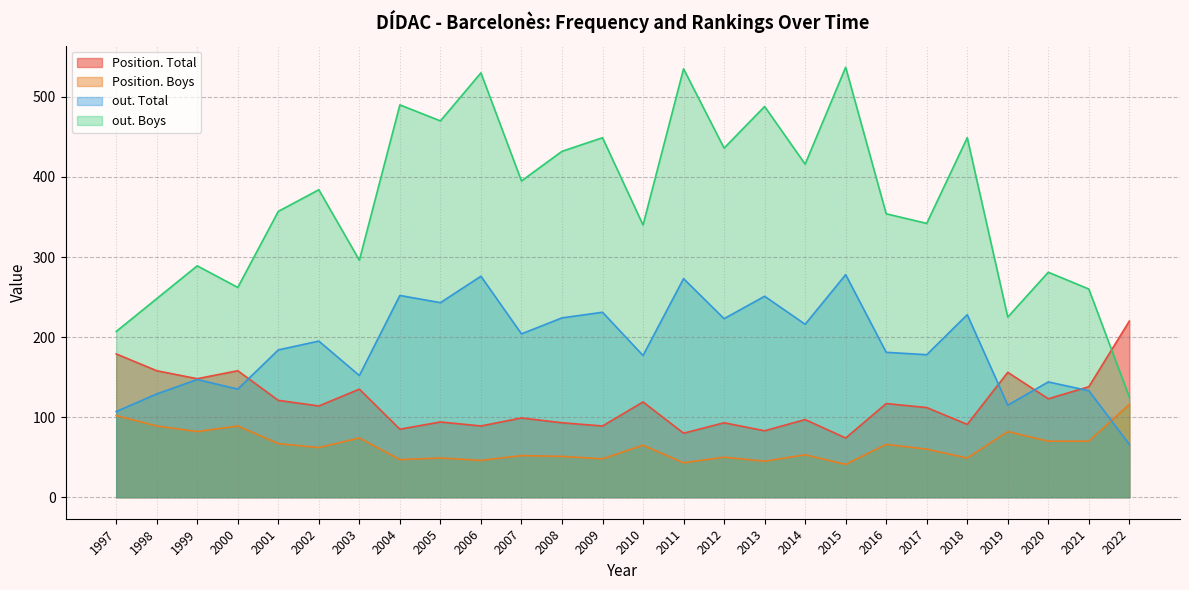

What is the smallest value displayed?

41